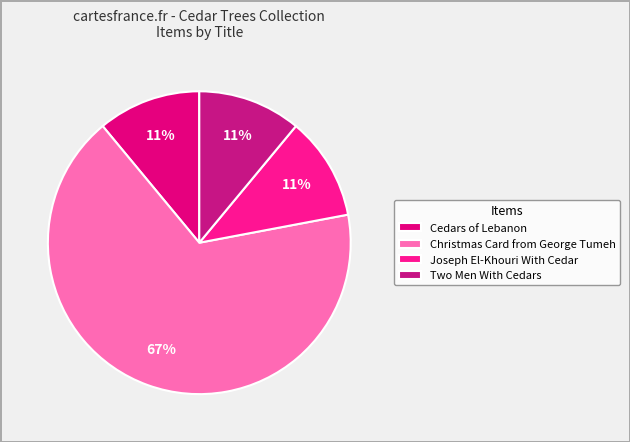

Which category has the smallest portion of the pie?

Cedars of Lebanon